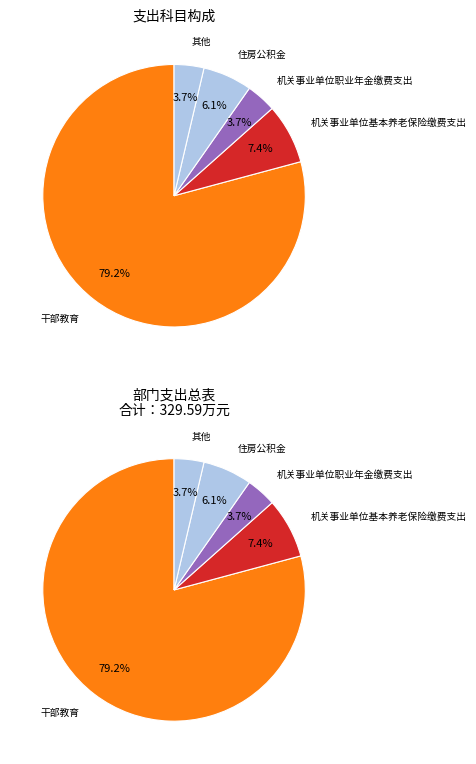

To the nearest percent, what is the combined percentage of 住房公积金 and 机关事业单位基本养老保险缴费支出?

13%